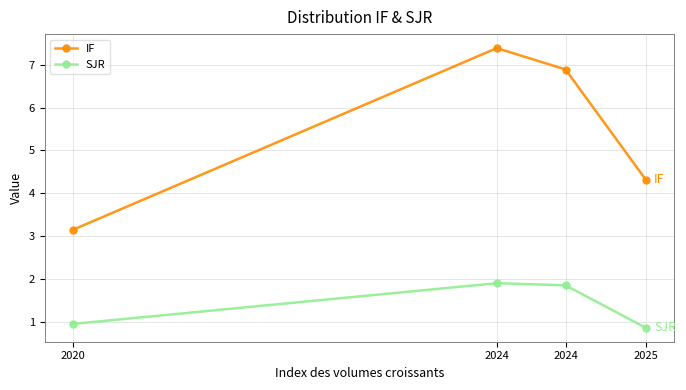

What is the value of the IF point at the 4th from the left?

4.3